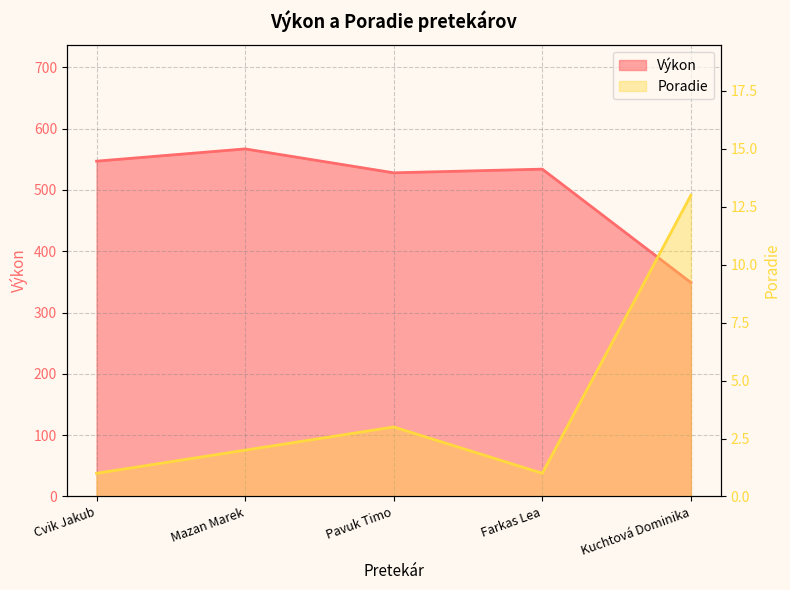

Reading right to left, transcribe all the data shown in this chart.

Výkon: 349	534	528	567	547
Poradie: 13	1	3	2	1